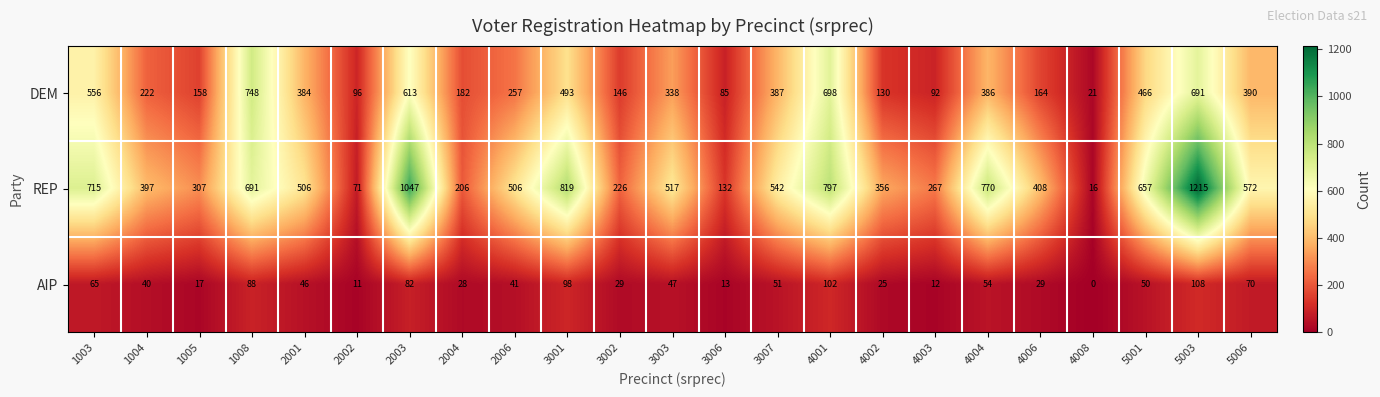

At which category is the sum across all series the highest?

5003